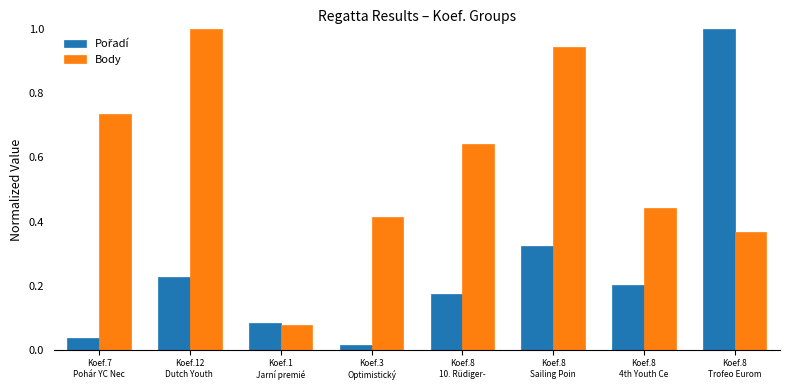

What is the maximum value for Body?

1.0